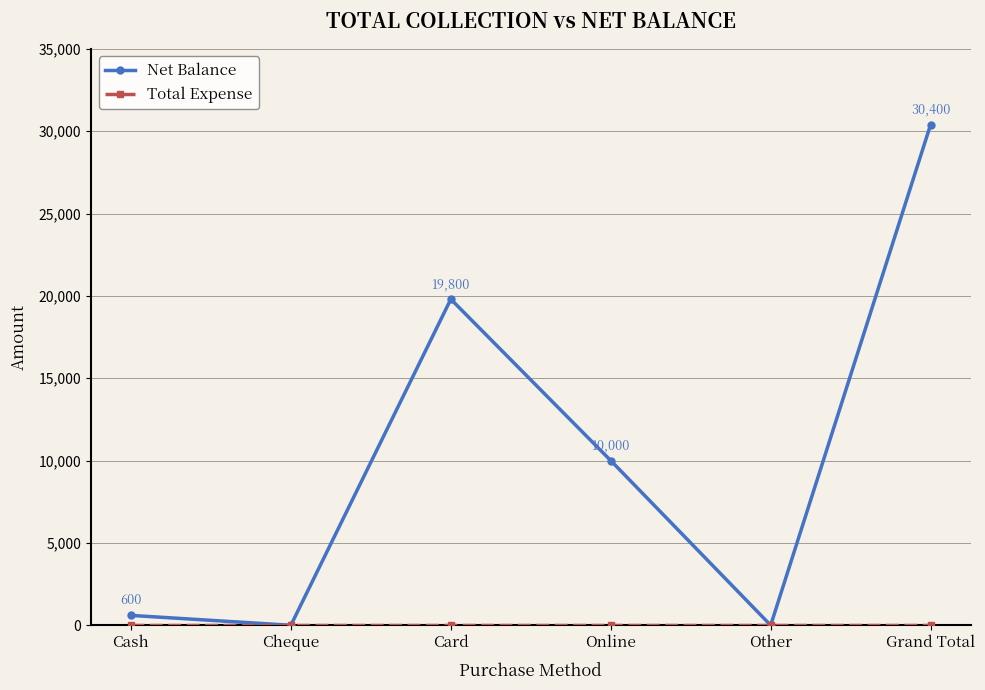

How many values in the Net Balance series are below 10000?

3